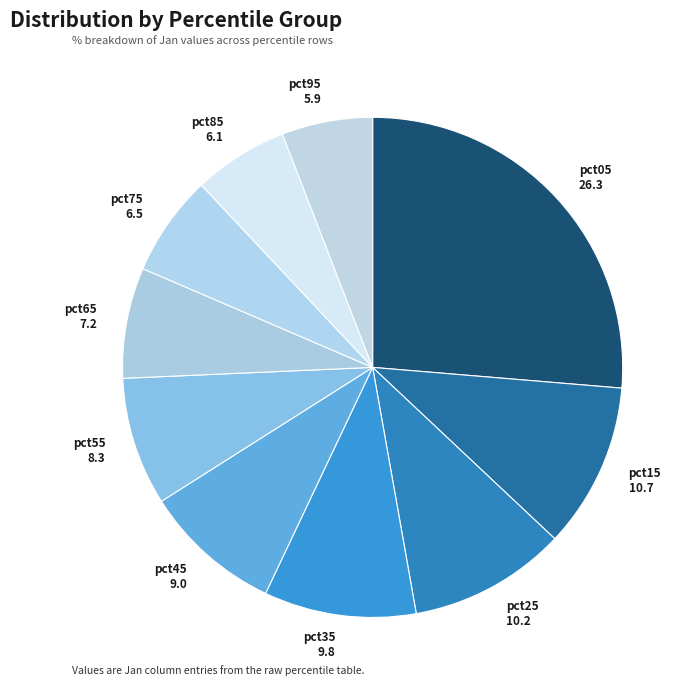

The pct75 slice represents 13% of the pie. True or false?

False